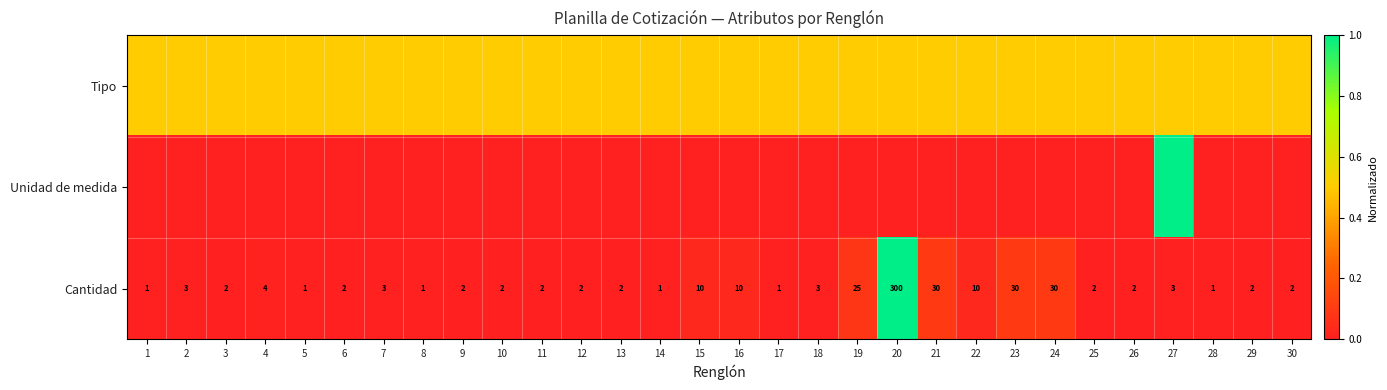

The Cantidad series shows 10.0 at 15. True or false?

True